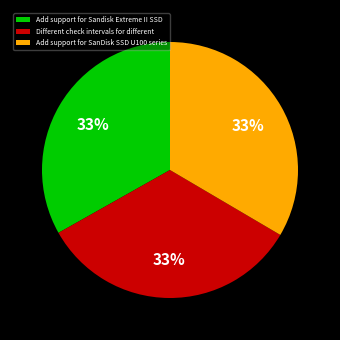

Is Add support for Sandisk Extreme II SSD the majority of the pie?

No